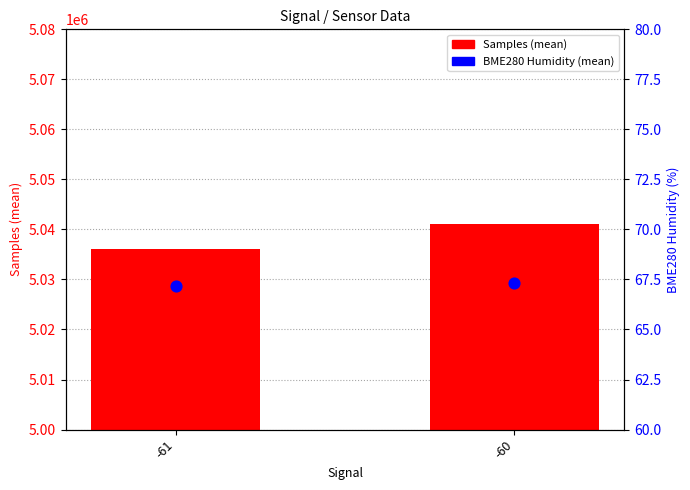

Is the value of Samples (mean) at -61 greater than the value of BME280 Humidity (mean) at -61?

Yes